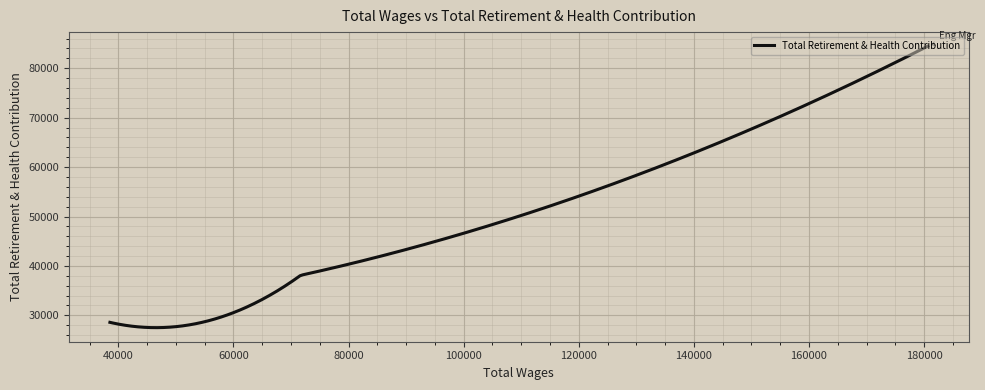

How many lines are shown in the chart?

1